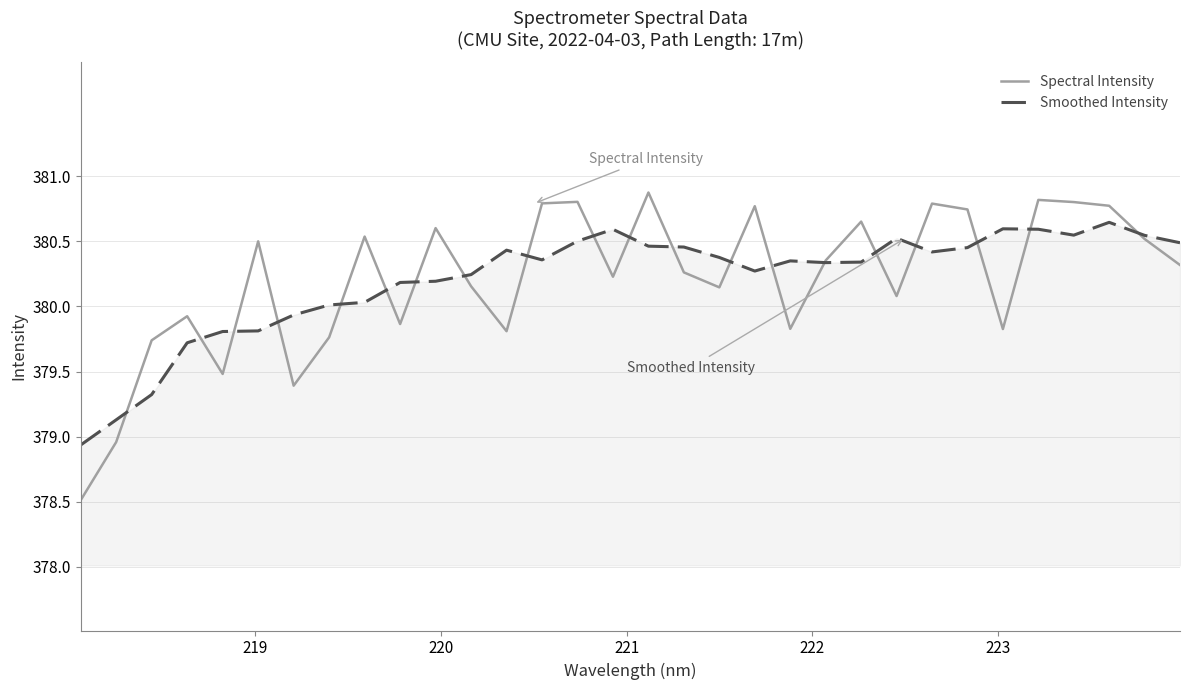

What is the lowest value of the Smoothed Intensity series?

378.9